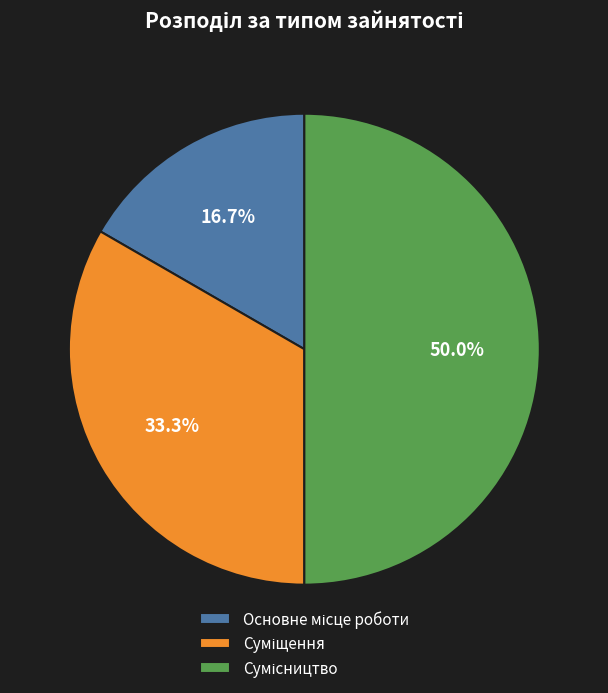

To the nearest percent, what portion does Сумісництво represent?

50%